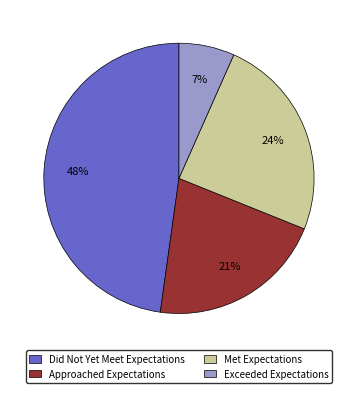

What is the smallest slice in the pie chart?

Exceeded Expectations